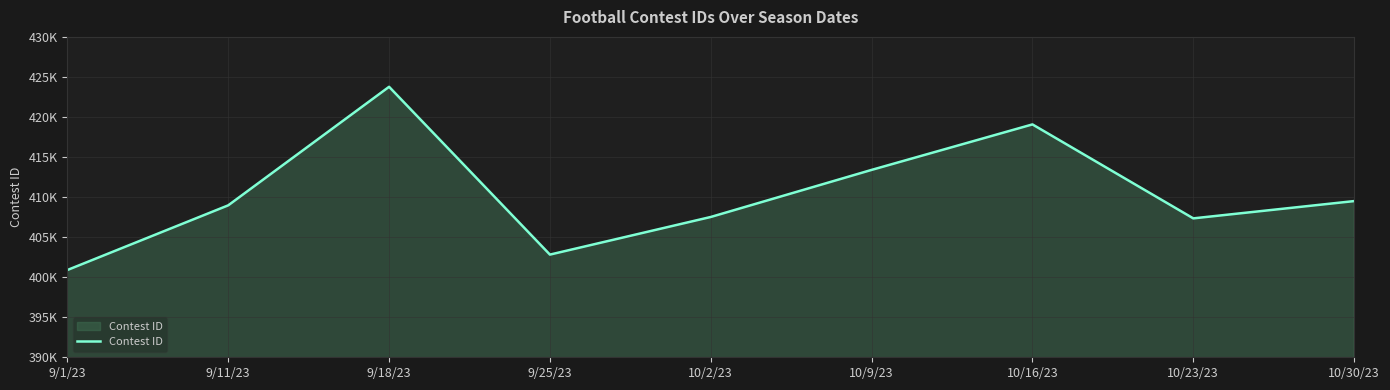

Where is the first local minimum?

9/25/23